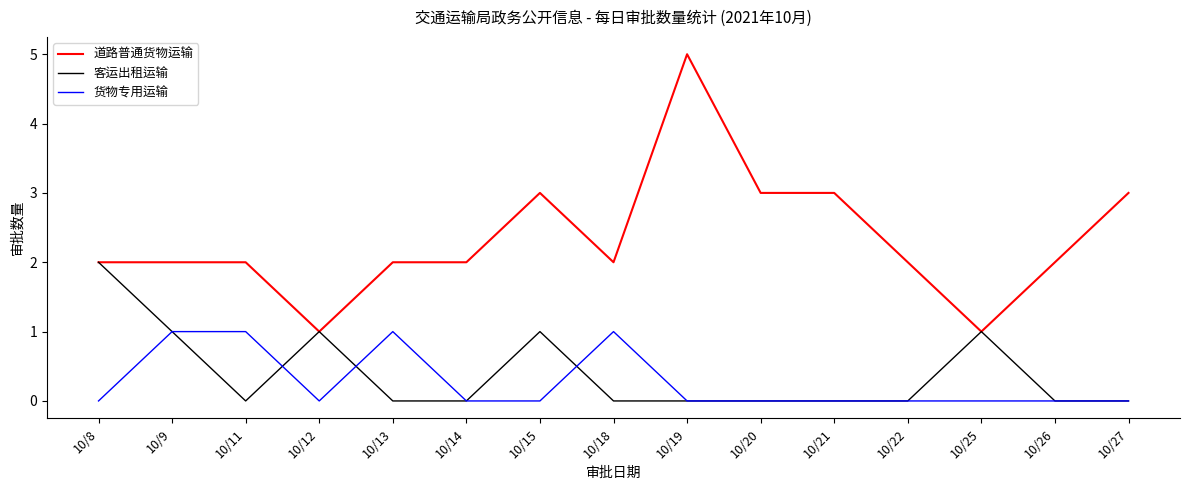

What is the maximum value shown in the chart?

5